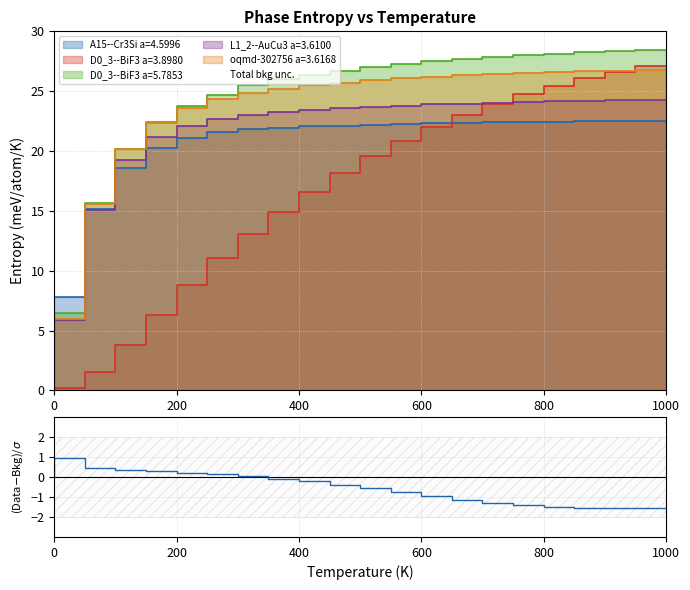

True or false: A15--Cr3Si a=4.5996 has more than 1 points higher than both neighbors.

False